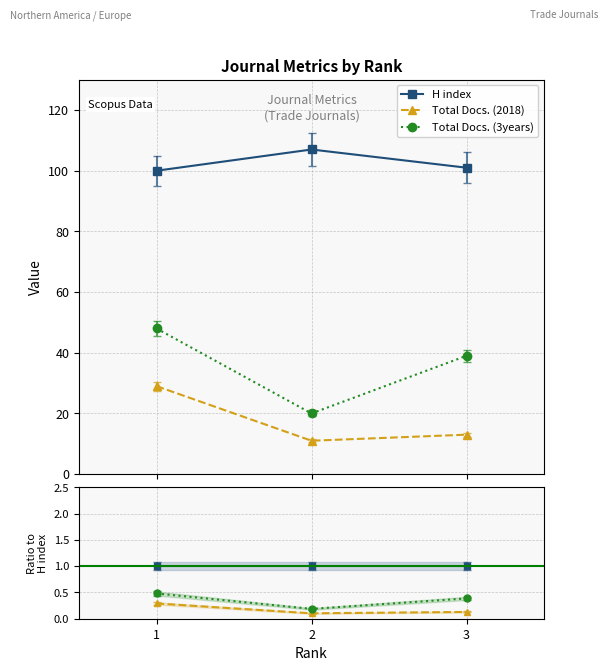

What is the minimum value for H index?

100